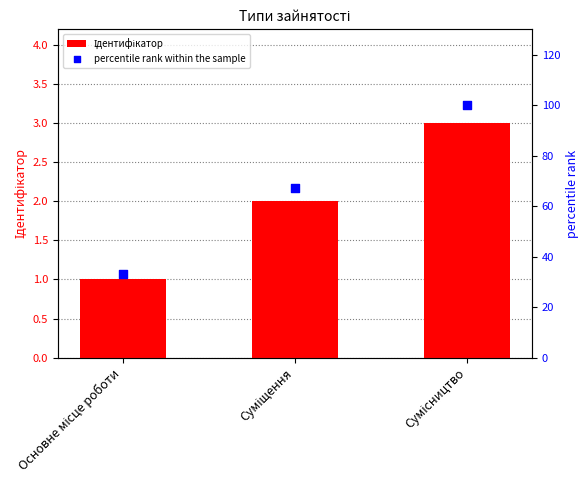

At how many categories does at least one series exceed 92?

1